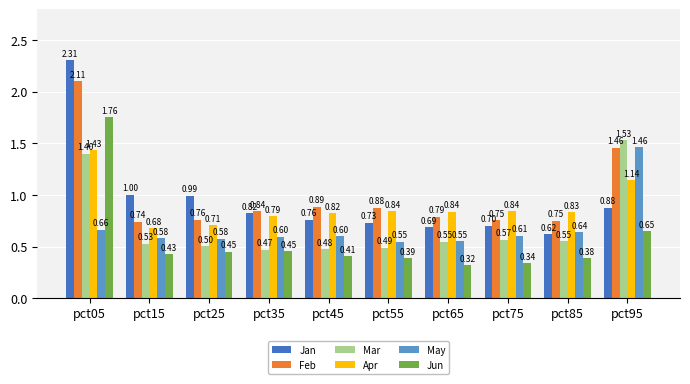

What is the highest value of the Jan series?

2.3